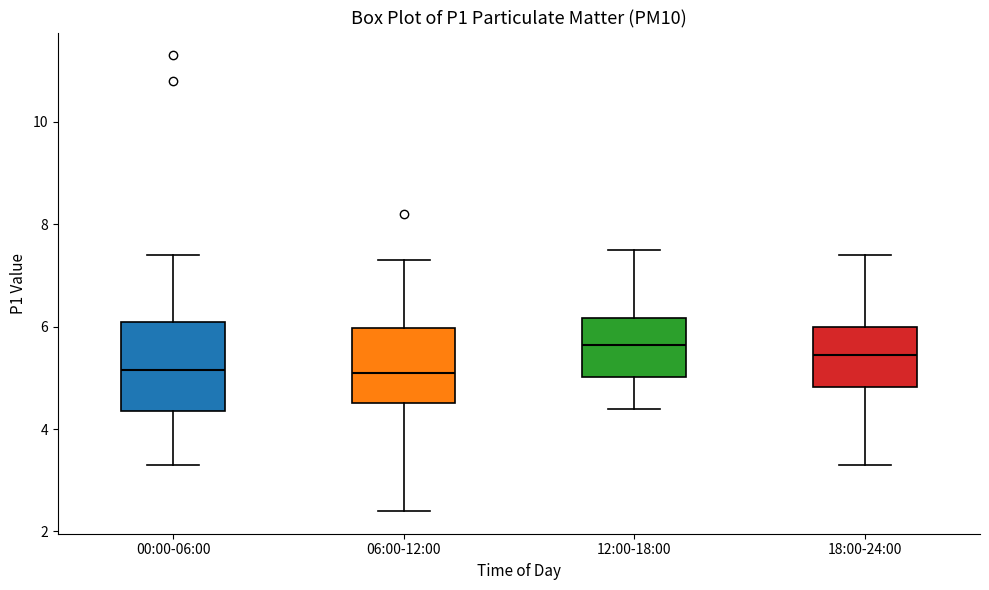

Comparing the boxes themselves (not the whiskers), which one is the tallest?

00:00-06:00